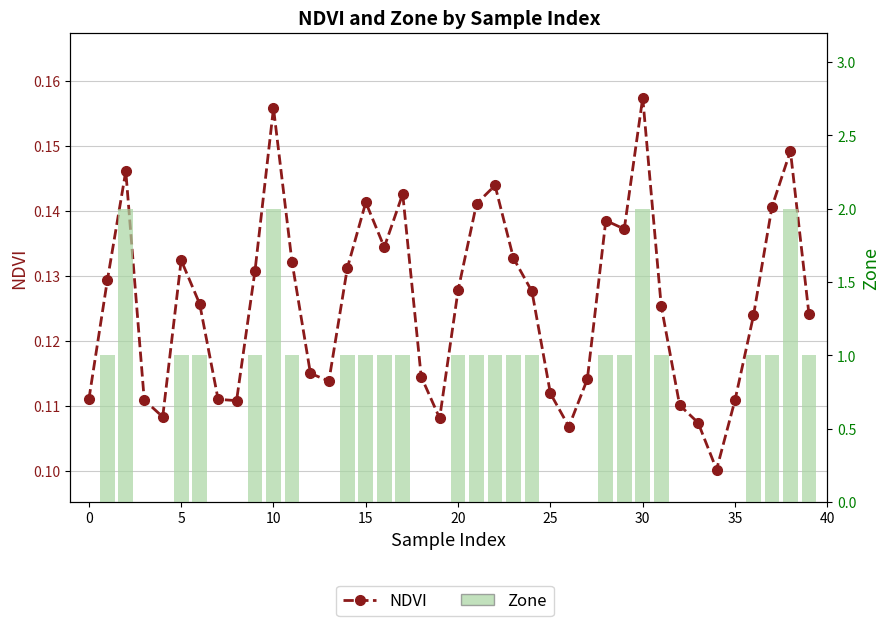

Is the value of Zone at 29 greater than the value of NDVI at 30?

Yes